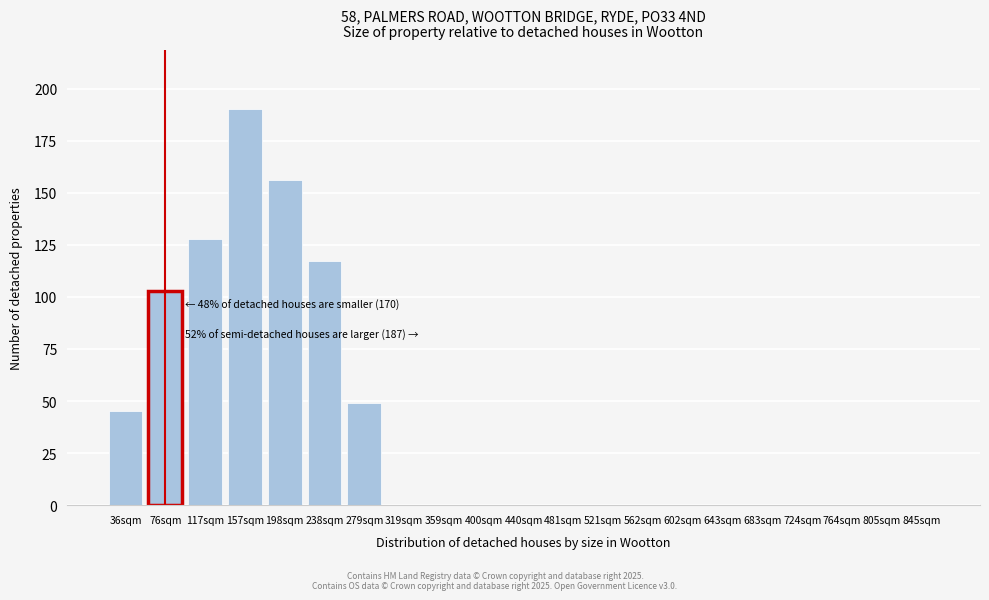

Reading left to right, extract all data points from this chart.

36sqm=45	76sqm=103	117sqm=128	157sqm=190	198sqm=156	238sqm=117	279sqm=49	319sqm=0	359sqm=0	400sqm=0	440sqm=0	481sqm=0	521sqm=0	562sqm=0	602sqm=0	643sqm=0	683sqm=0	724sqm=0	764sqm=0	805sqm=0	845sqm=0